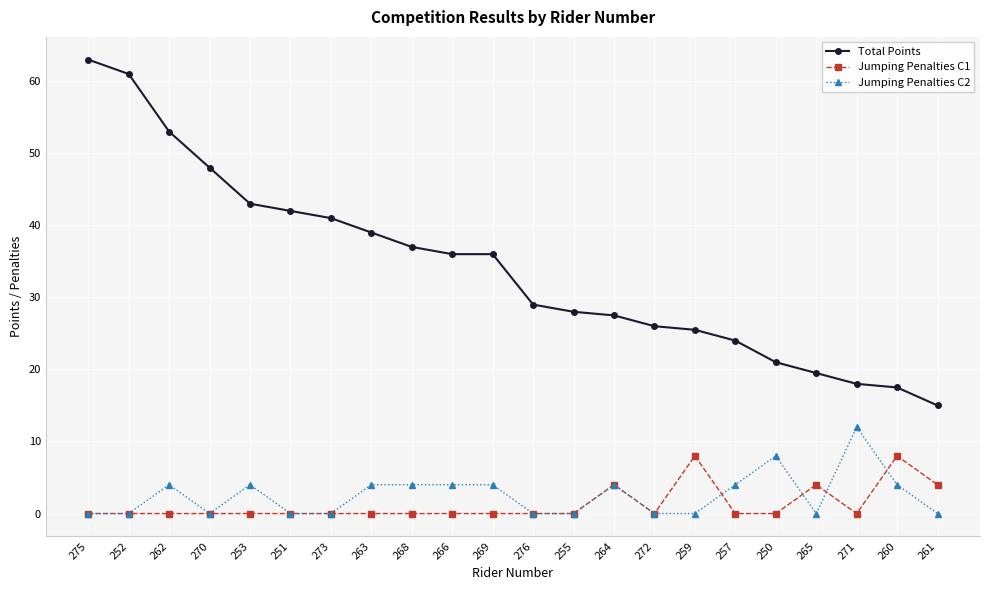

Reading right to left, extract all data points from this chart.

Total Points: 15.0	17.5	18.0	19.5	21.0	24.0	25.5	26.0	27.5	28.0	29.0	36.0	36.0	37.0	39.0	41.0	42.0	43.0	48.0	53.0	61.0	63.0
Jumping Penalties C1: 4.0	8.0	0.0	4.0	0.0	0.0	8.0	0.0	4.0	0.0	0.0	0.0	0.0	0.0	0.0	0.0	0.0	0.0	0.0	0.0	0.0	0.0
Jumping Penalties C2: 0.0	4.0	12.0	0.0	8.0	4.0	0.0	0.0	4.0	0.0	0.0	4.0	4.0	4.0	4.0	0.0	0.0	4.0	0.0	4.0	0.0	0.0